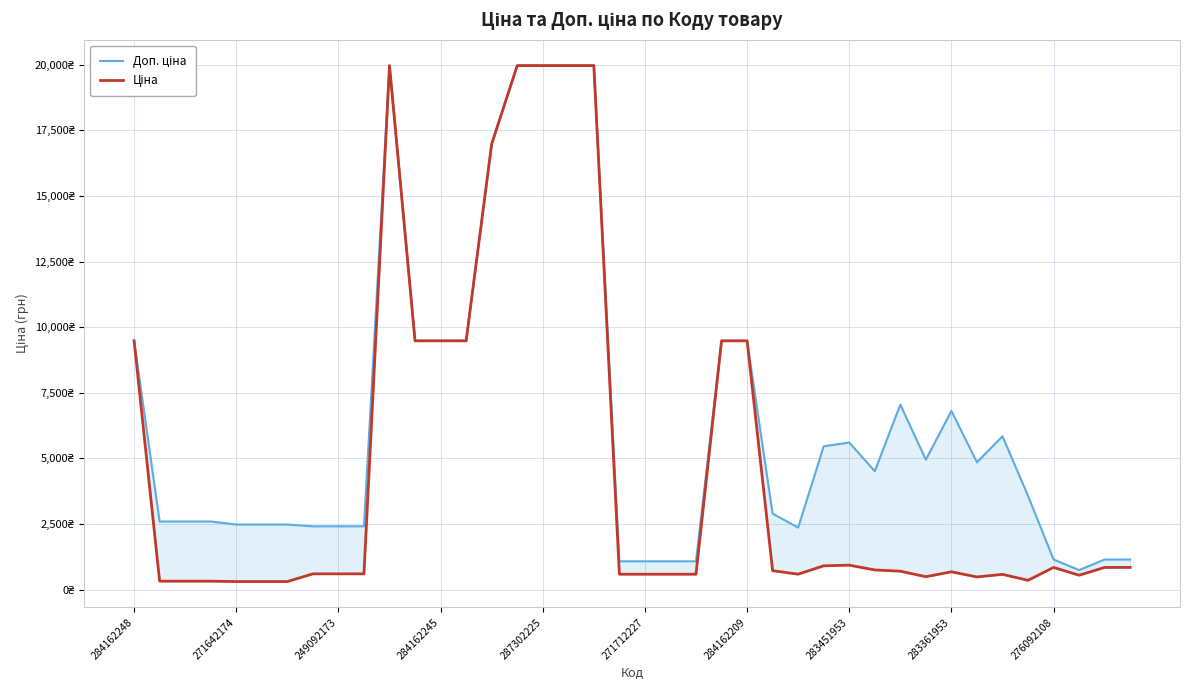

Reading right to left, list all the values displayed in this chart.

Доп. ціна: 1149.7	1149.7	747.0	1149.7	3573.9	5843.9	4853.8	6809.8	4950.4	7051.3	4513.3	5607.2	5462.3	2366.5	2897.8	9480.1	9480.1	1081.7	1081.7	1081.7	1081.7	19964.2	19964.2	19964.2	19964.2	16976.3	9480.1	9480.1	9480.1	19964.2	2414.8	2414.8	2414.8	2482.4	2482.4	2482.4	2598.3	2598.3	2598.3	9480.1
Ціна: 848.4	848.4	551.5	848.4	357.4	584.4	485.4	681.0	495.0	705.1	752.2	934.5	910.4	591.6	724.5	9480.1	9480.1	589.9	589.9	589.9	589.9	19964.2	19964.2	19964.2	19964.2	16976.3	9480.1	9480.1	9480.1	19964.2	603.7	603.7	603.7	310.3	310.3	310.3	324.8	324.8	324.8	9480.1